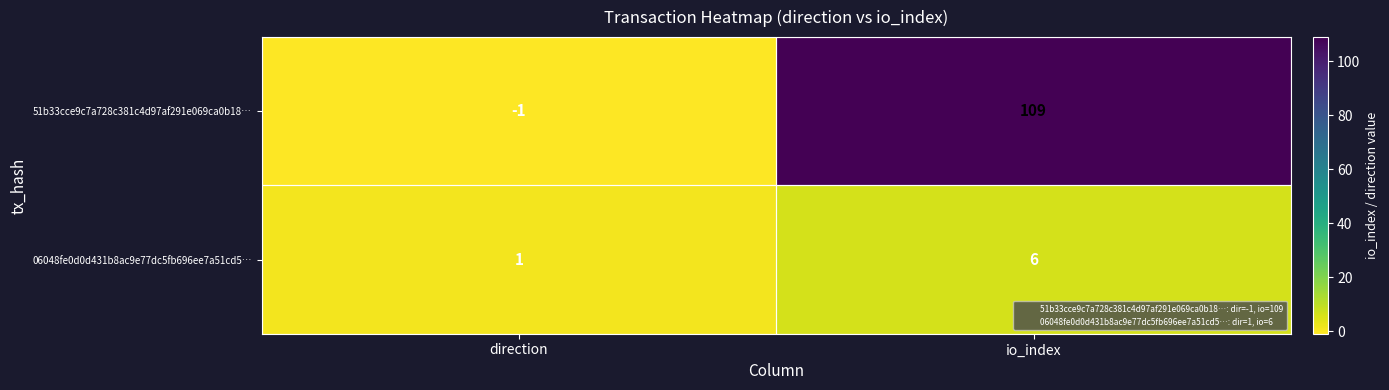

Which series has the widest spread of values?

51b33cce9c7a728c381c4d97af291e069ca0b18…